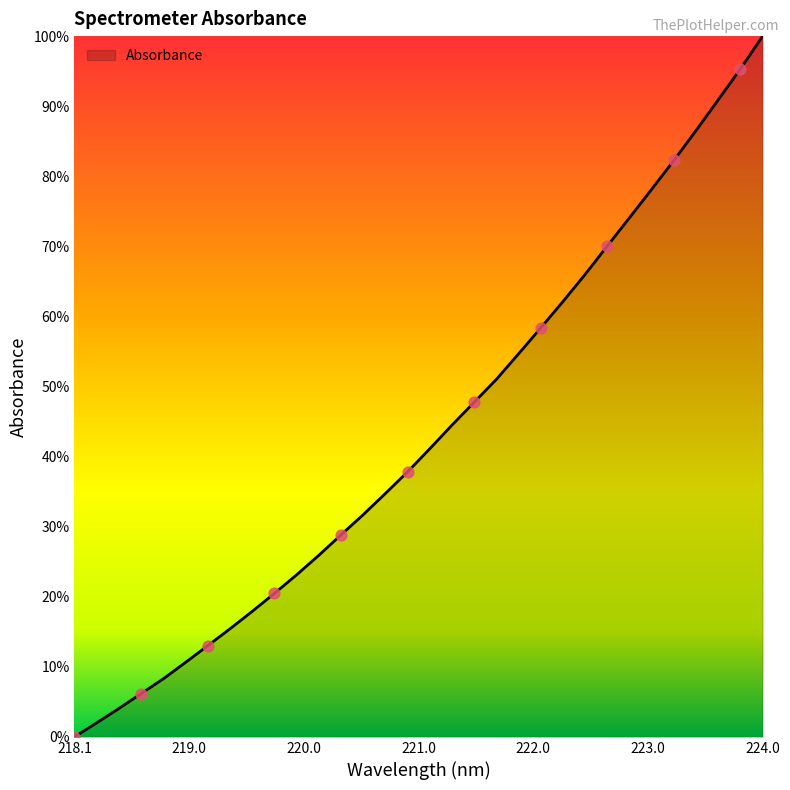

What is the difference between the maximum and minimum values?

100.0